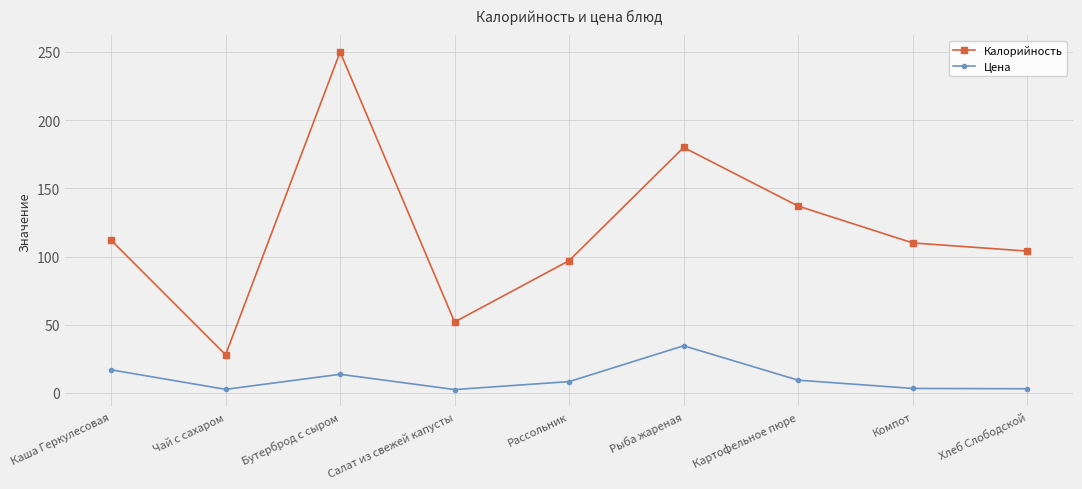

Count the number of categories in the chart.

9